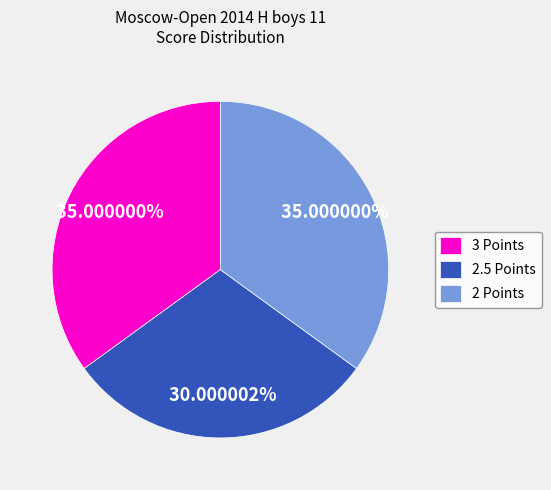

Is there any slice that represents more than half of the pie?

No